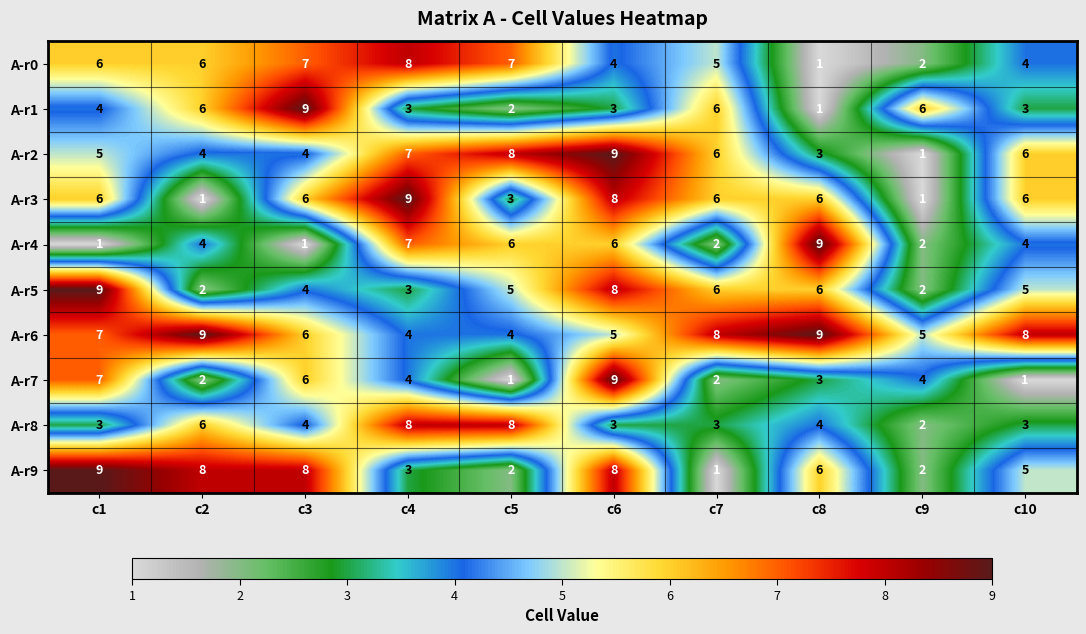

What is the maximum value shown in the chart?

9